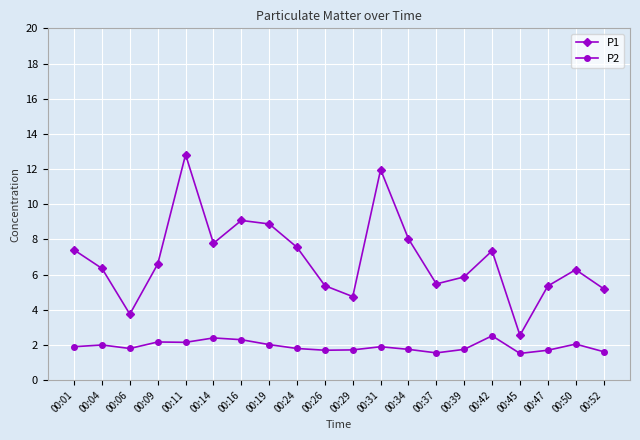

What is the value of the P2 point at the 13th from the left?

1.8